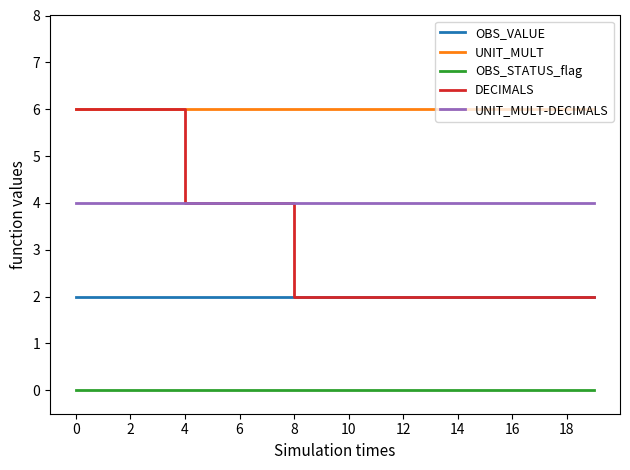

True or false: UNIT_MULT and OBS_VALUE cross at least once.

False